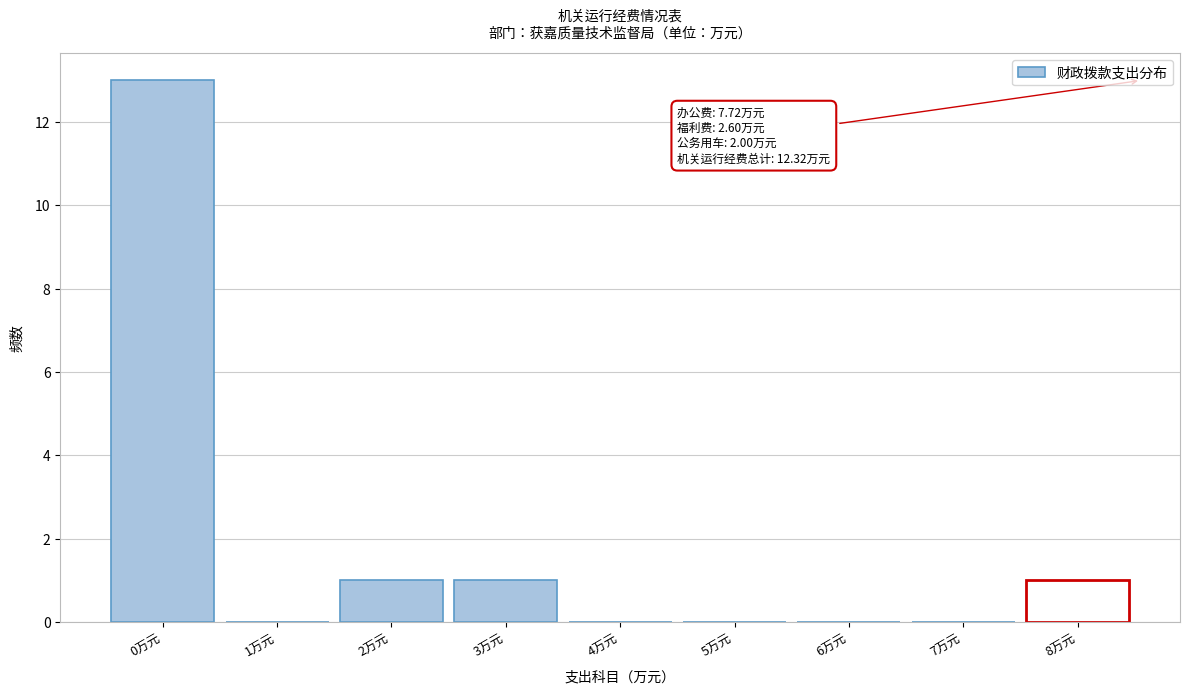

Over which range of the x-axis is the bar tallest?

-0.5 to 0.5